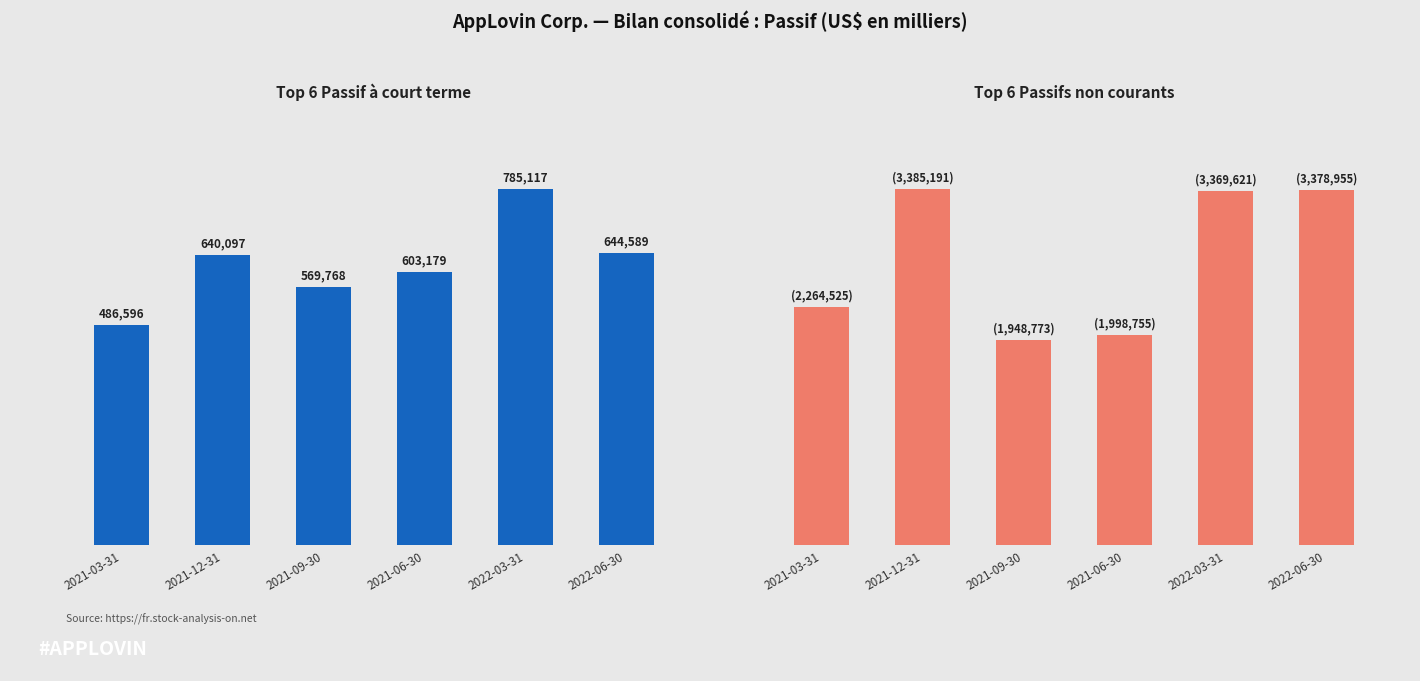

Which series has the largest range (max minus min)?

Passifs non courants